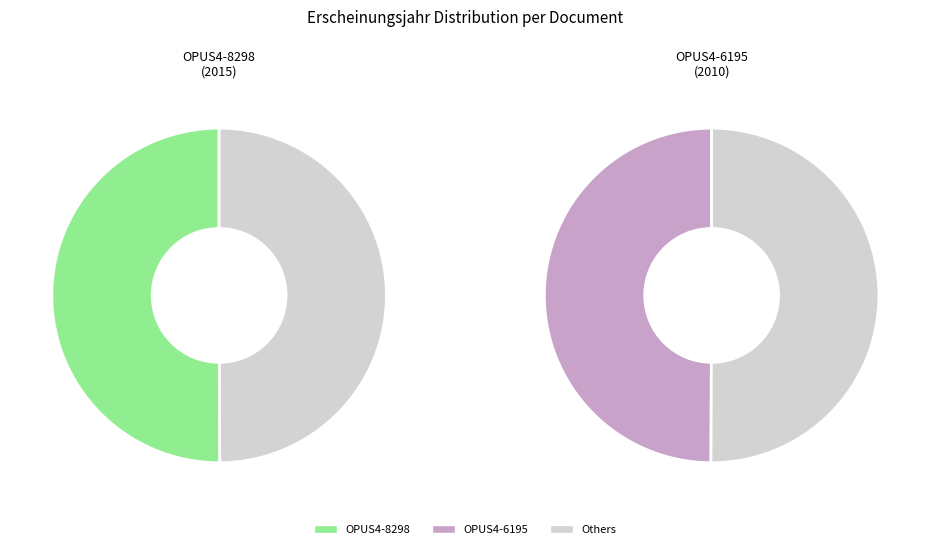

True or false: OPUS4-6195 accounts for 50% of the total.

True